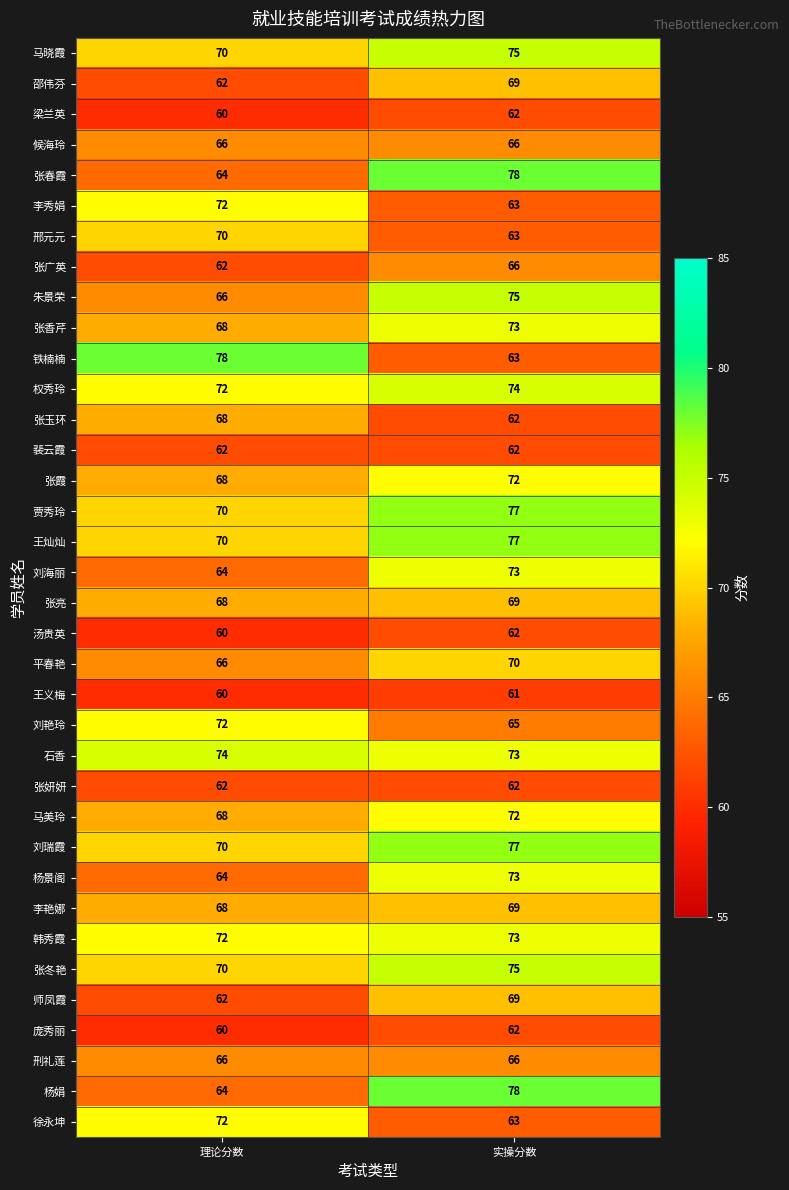

What is the sum of the 邢元元 values at 实操分数 and 理论分数?

133